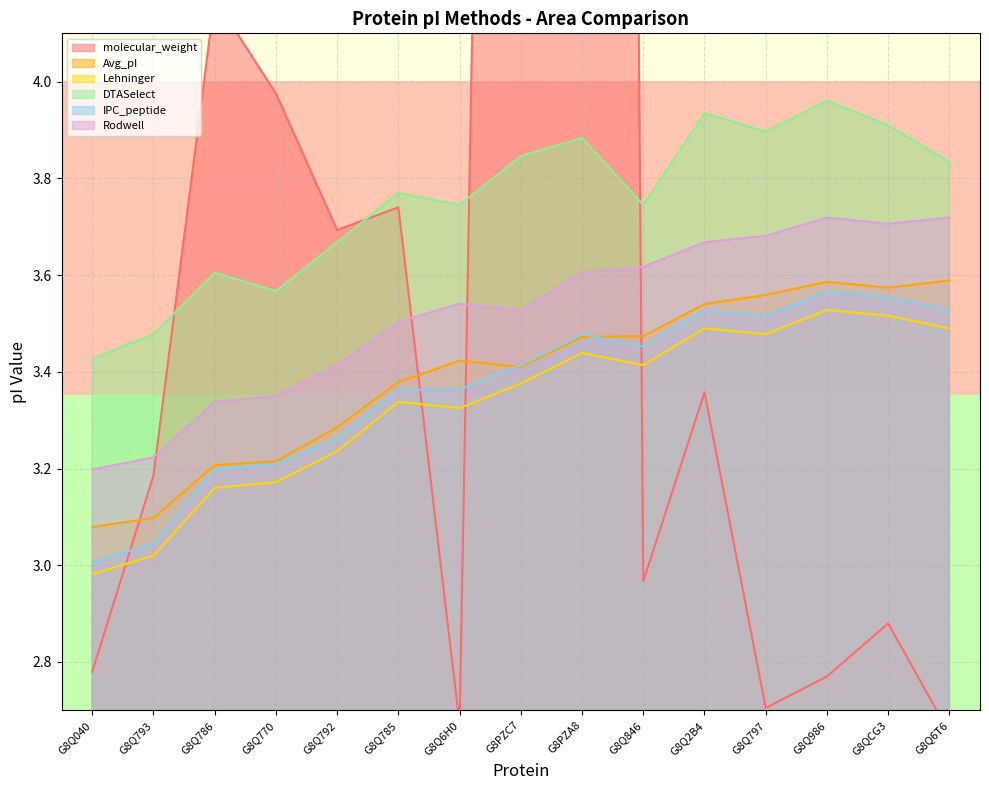

Is the value of Rodwell at G8Q986 greater than the value of Avg_pI at G8Q786?

Yes